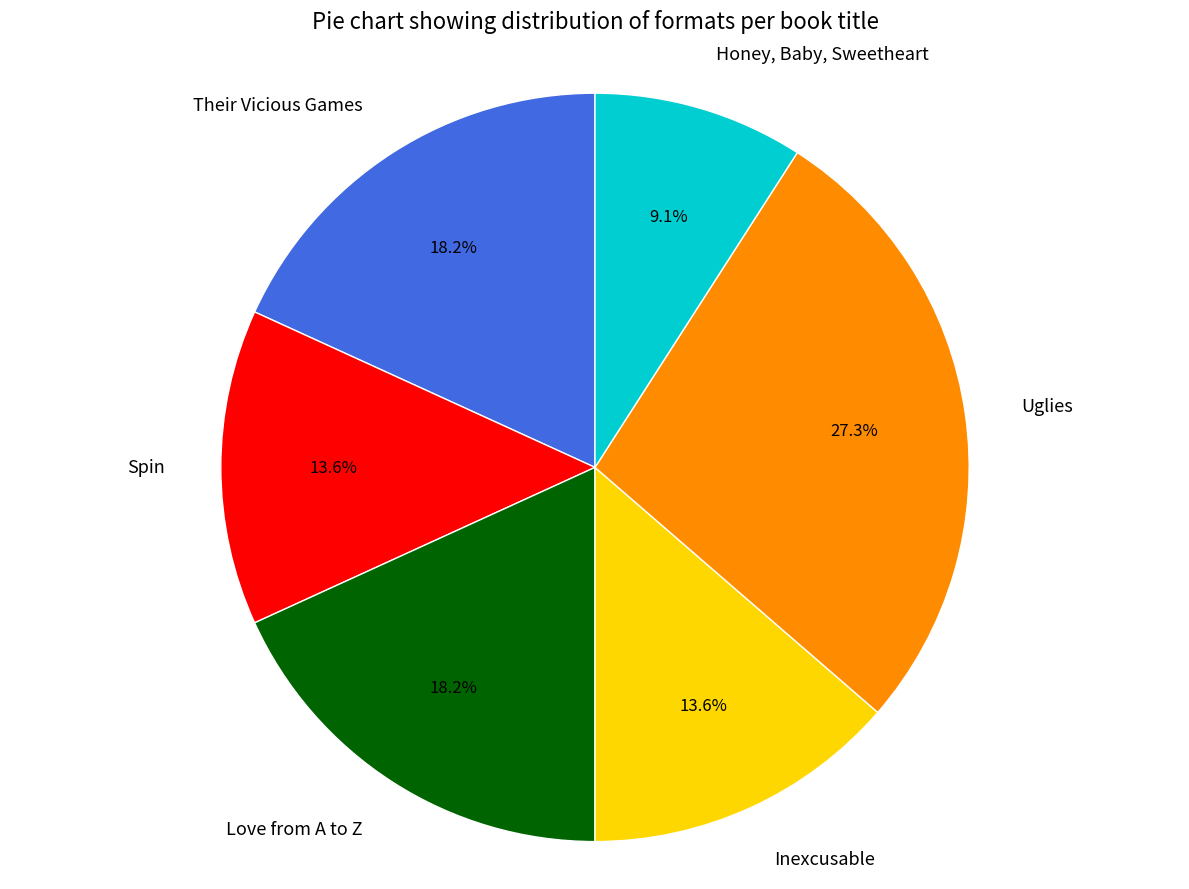

To the nearest percent, what percentage of the pie is Inexcusable?

14%